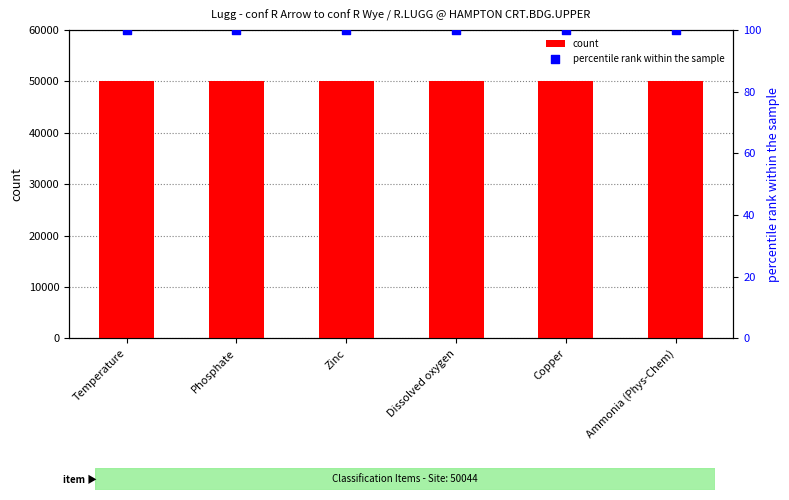

Which series contains the highest Y value?

count